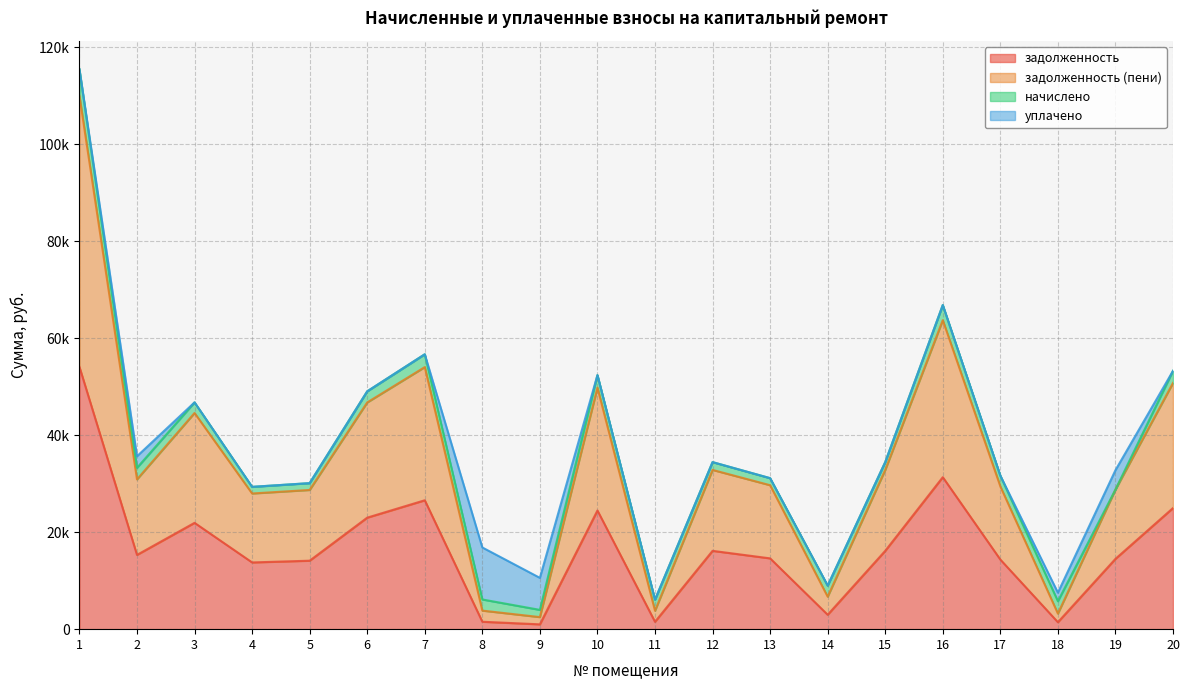

True or false: задолженность (пени) and задолженность intersect in this chart.

False